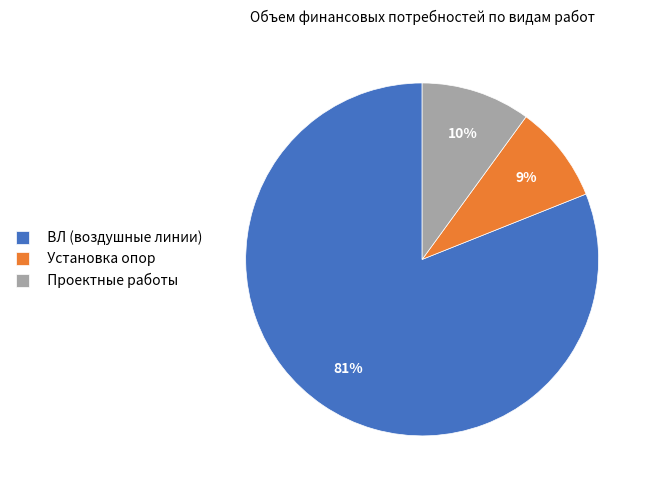

To the nearest percent, what is the difference between the Проектные работы and ВЛ (воздушные линии) slice percentages?

71%